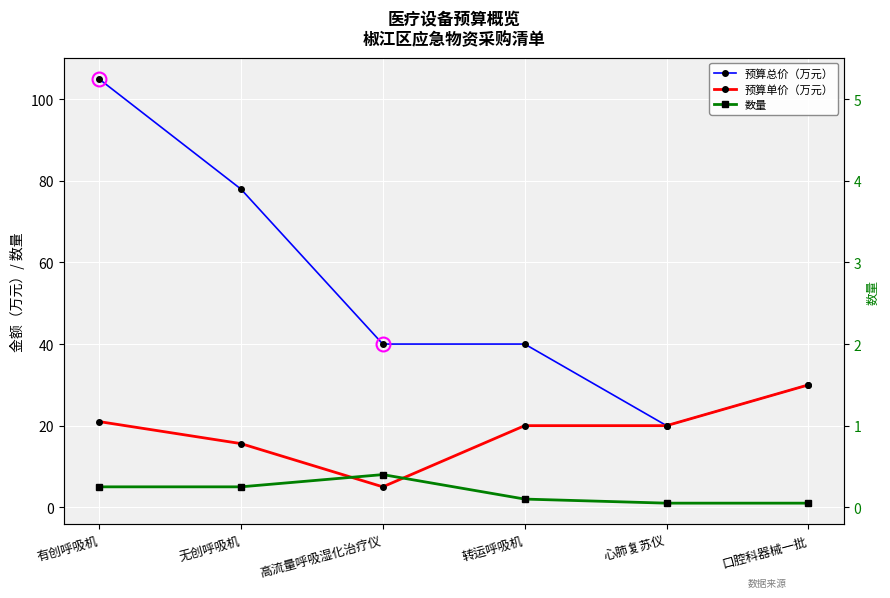

Is the value of 预算总价（万元） at 心肺复苏仪 greater than the value of 预算单价（万元） at 高流量呼吸湿化治疗仪?

Yes